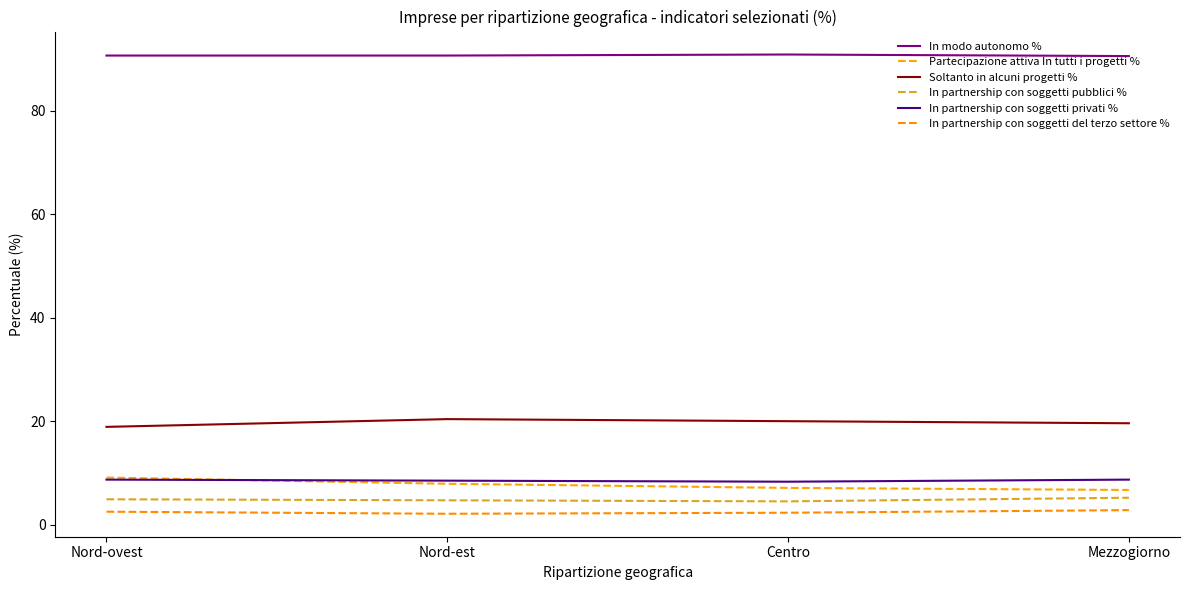

In In partnership con soggetti pubblici %, how many points are lower than both neighbors (excluding endpoints)?

1